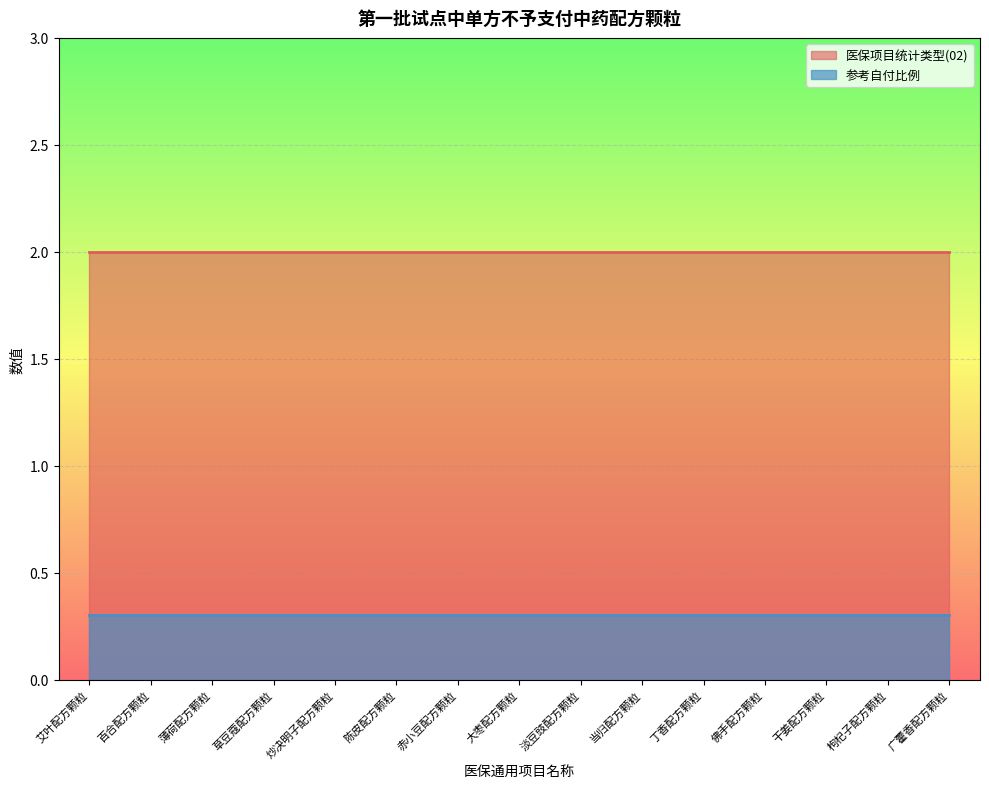

Read the 医保项目统计类型(02) value at 干姜配方颗粒.

2.0